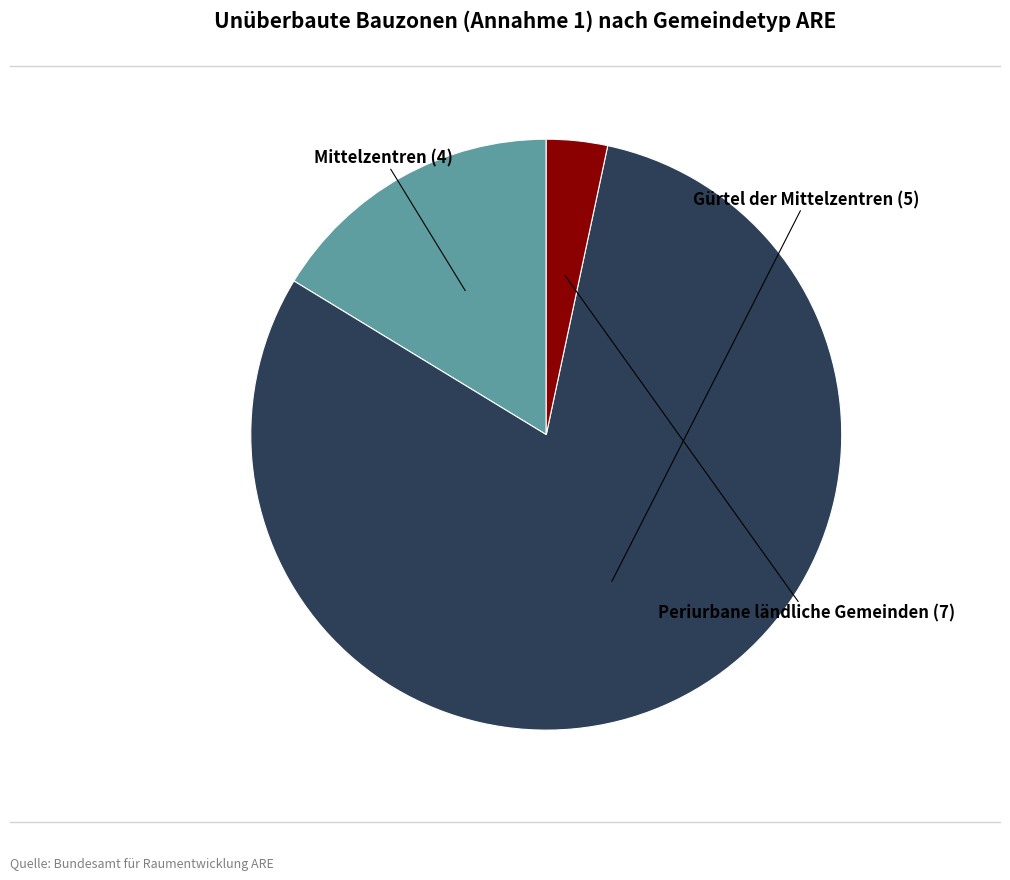

Does any single category account for the majority?

Yes